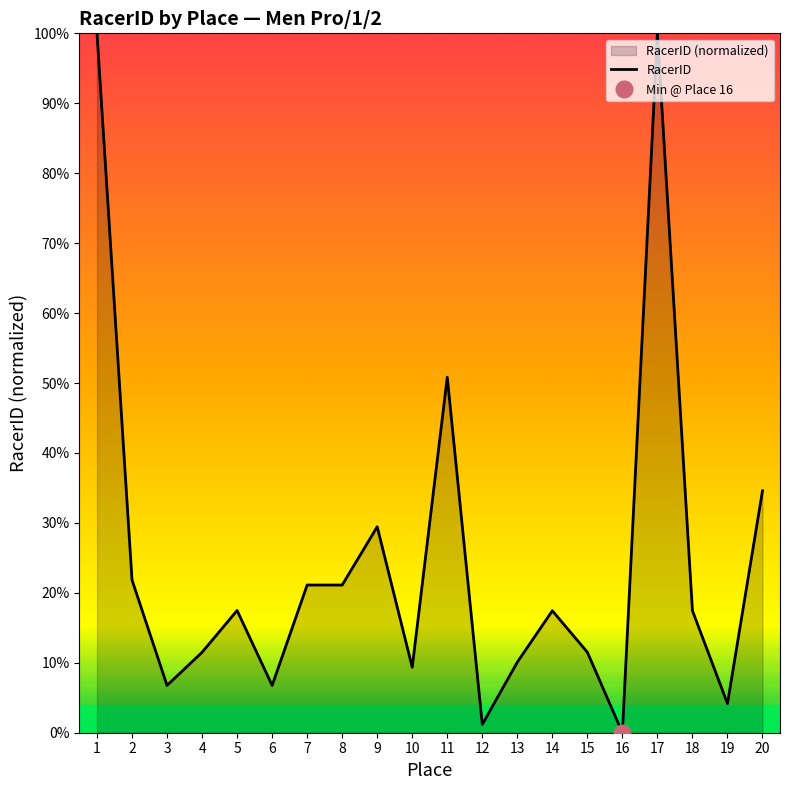

At which category does the chart reach its peak across all series?

17